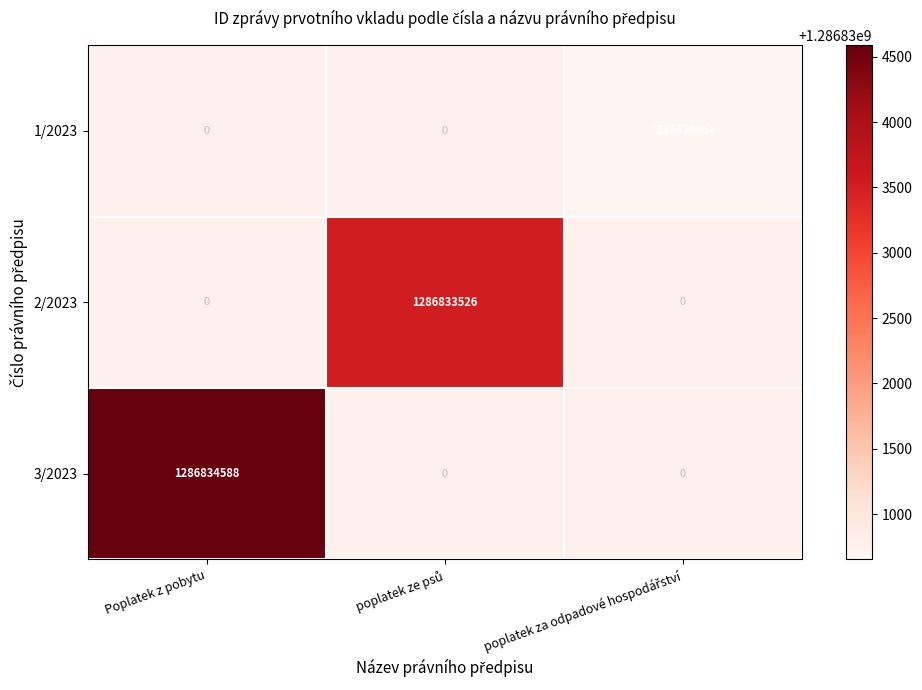

At which category does the chart reach its minimum across all series?

poplatek za odpadové hospodářství